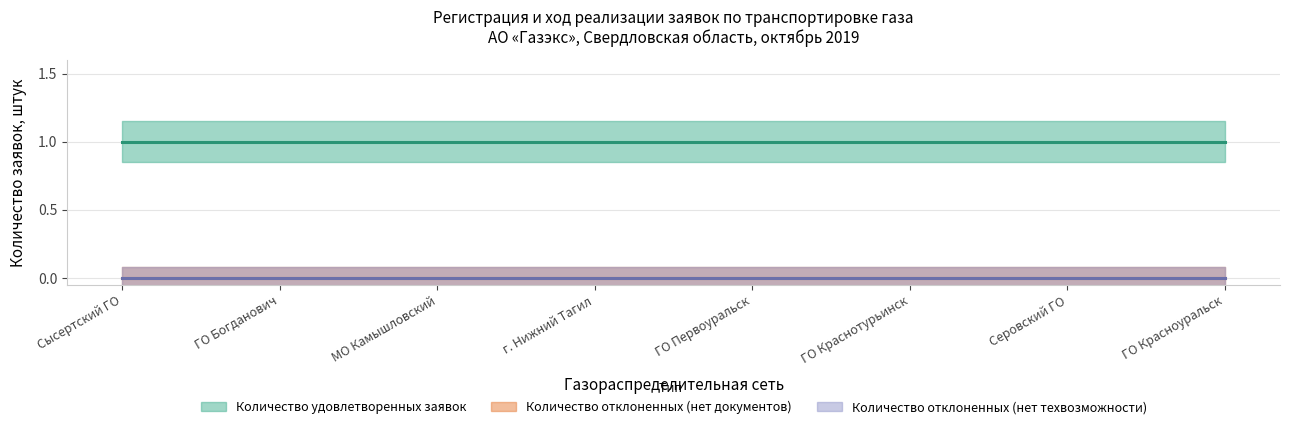

Which has a higher value, ГО Красноуральск or г. Нижний Тагил?

ГО Красноуральск